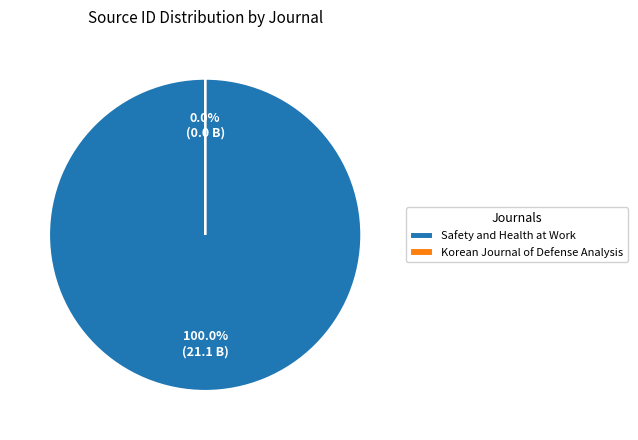

Rank the categories by value from lowest to highest.

Korean Journal of Defense Analysis, Safety and Health at Work